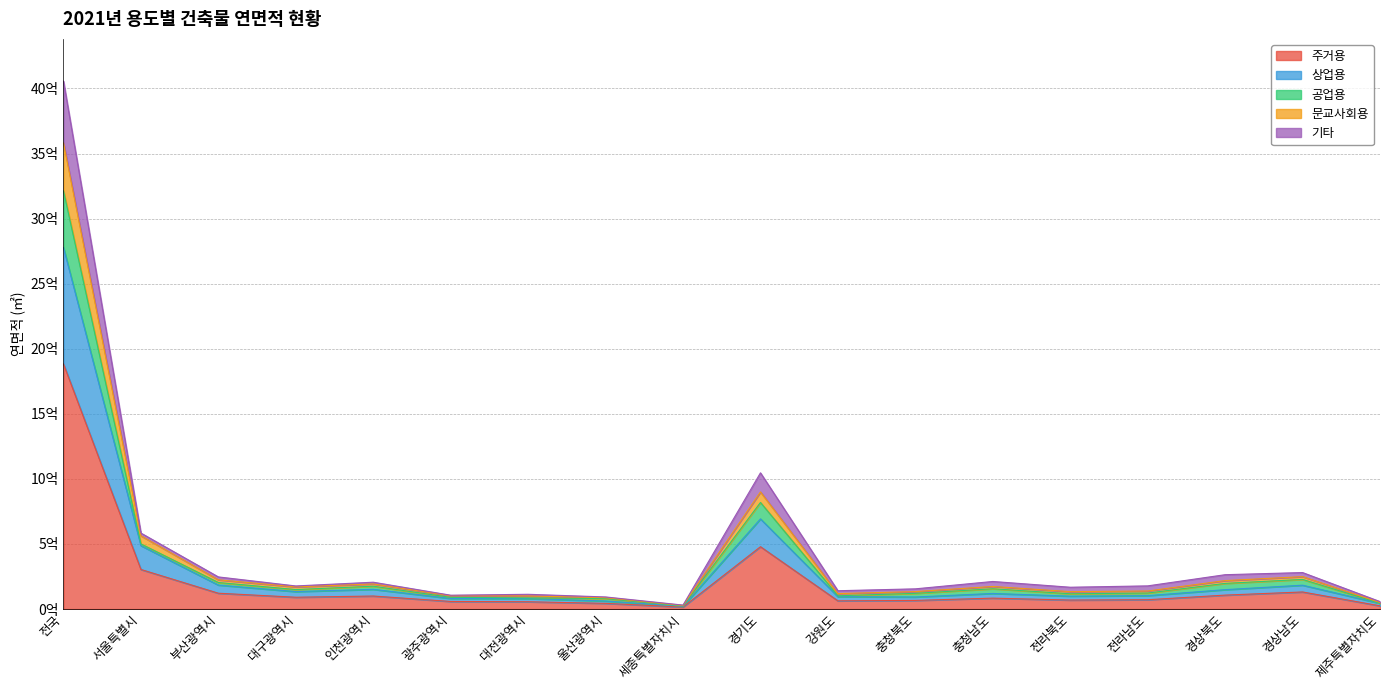

At which category does 주거용 reach its first local valley?

대구광역시